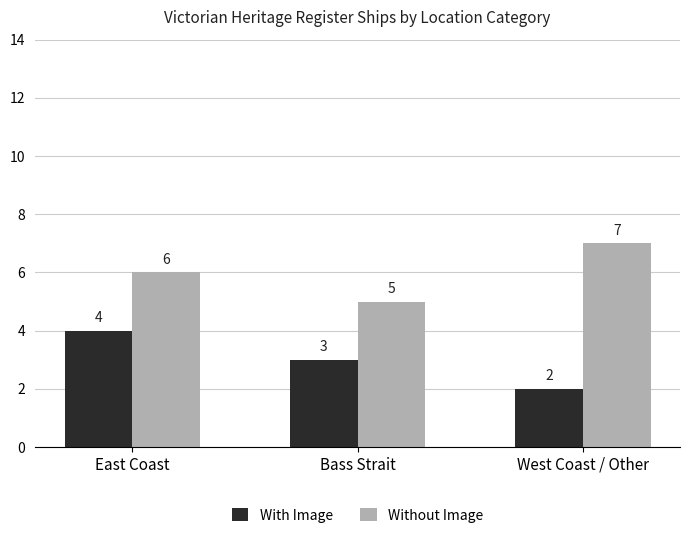

Is it true that With Image equals 1 at Bass Strait?

False